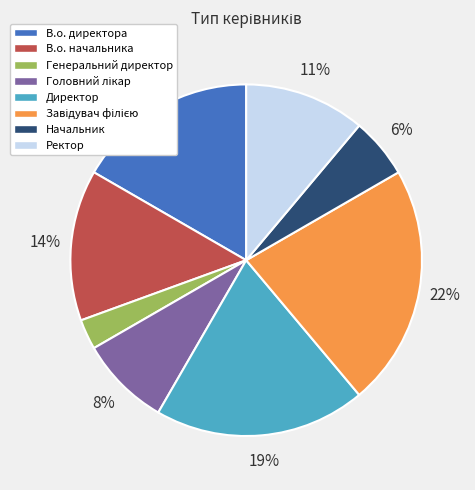

Does Ректор account for over 50% of the chart?

No